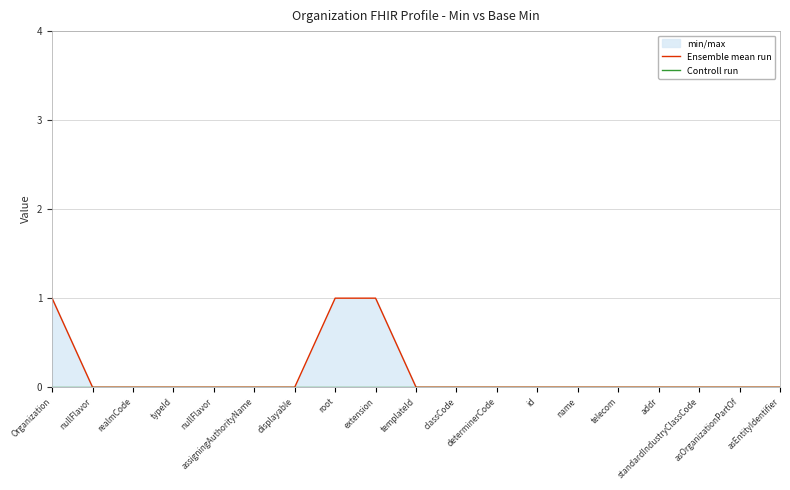

List the series in order of their overall mean, highest first.

Ensemble mean run, Controll run